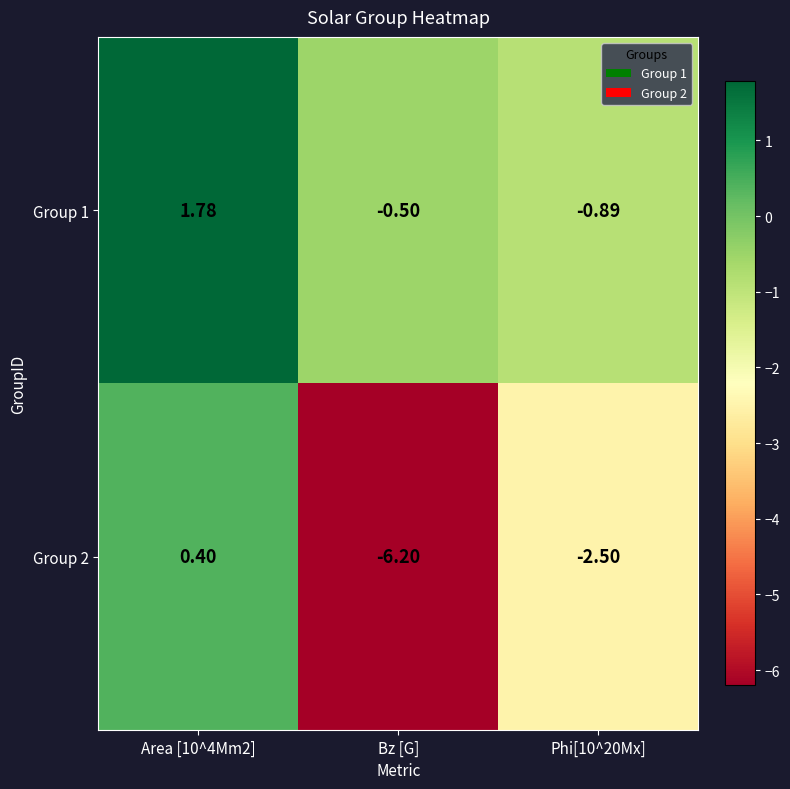

Is the value of Group 2 at Area [10^4Mm2] greater than the value of Group 1 at Phi[10^20Mx]?

Yes